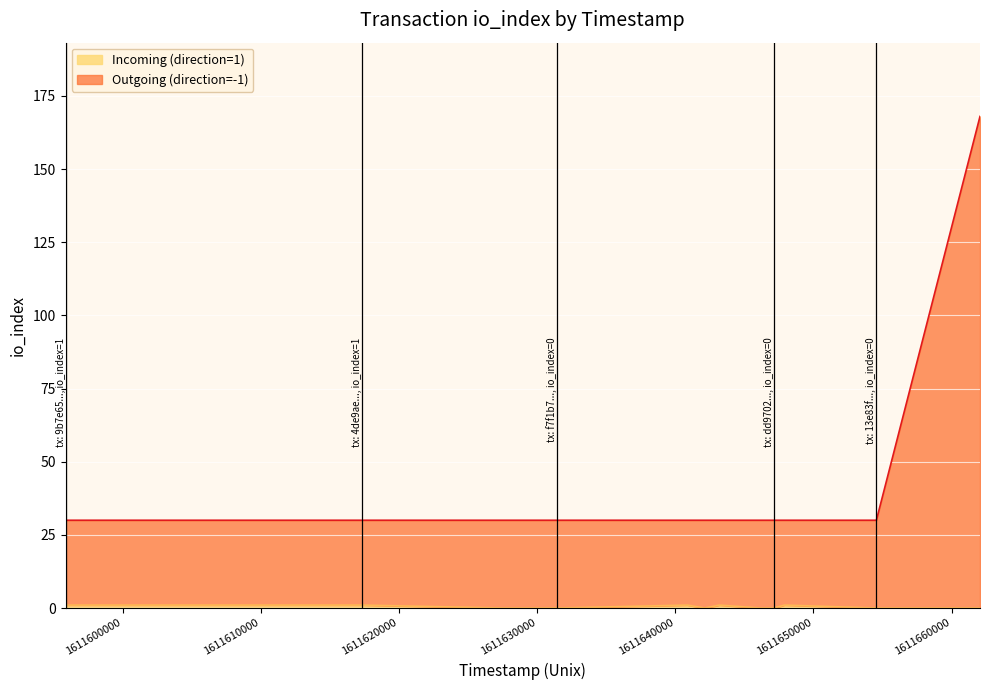

Does the chart display data point markers on the line(s)?

No